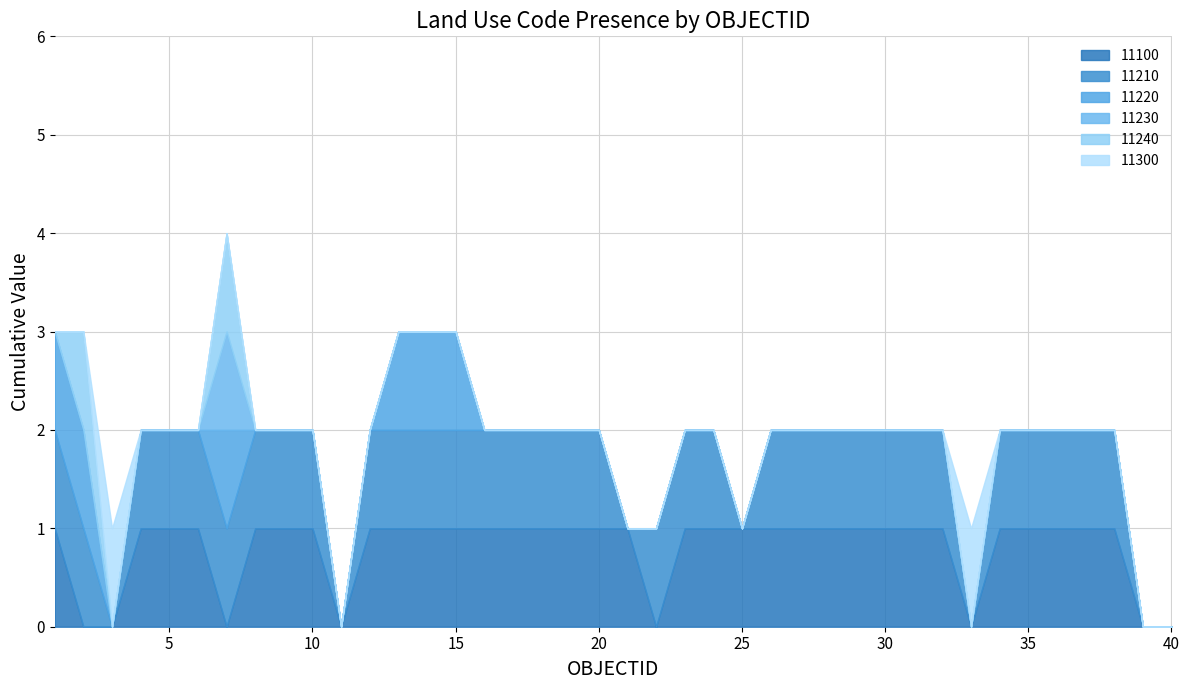

True or false: 11300 has a value of 0 at 26.

False